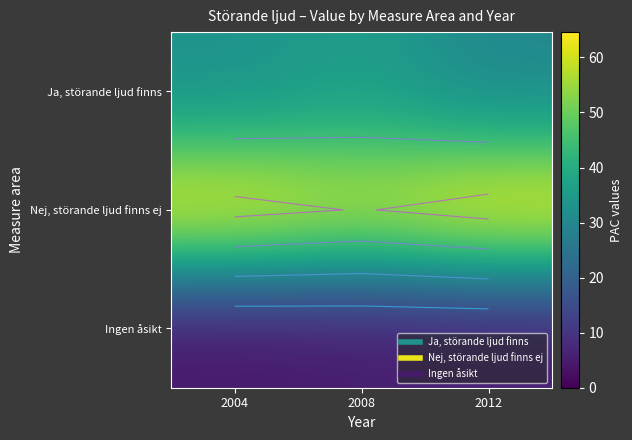

What value does the Nej, störande ljud finns ej series have at 2008?

59.4